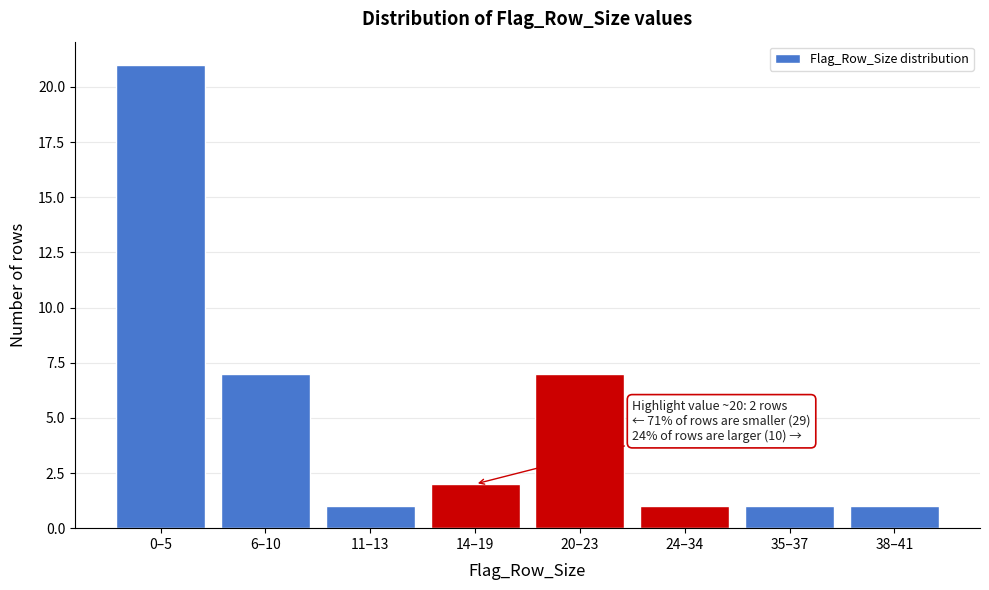

Reading left to right, transcribe all the data shown in this chart.

21	7	1	2	7	1	1	1